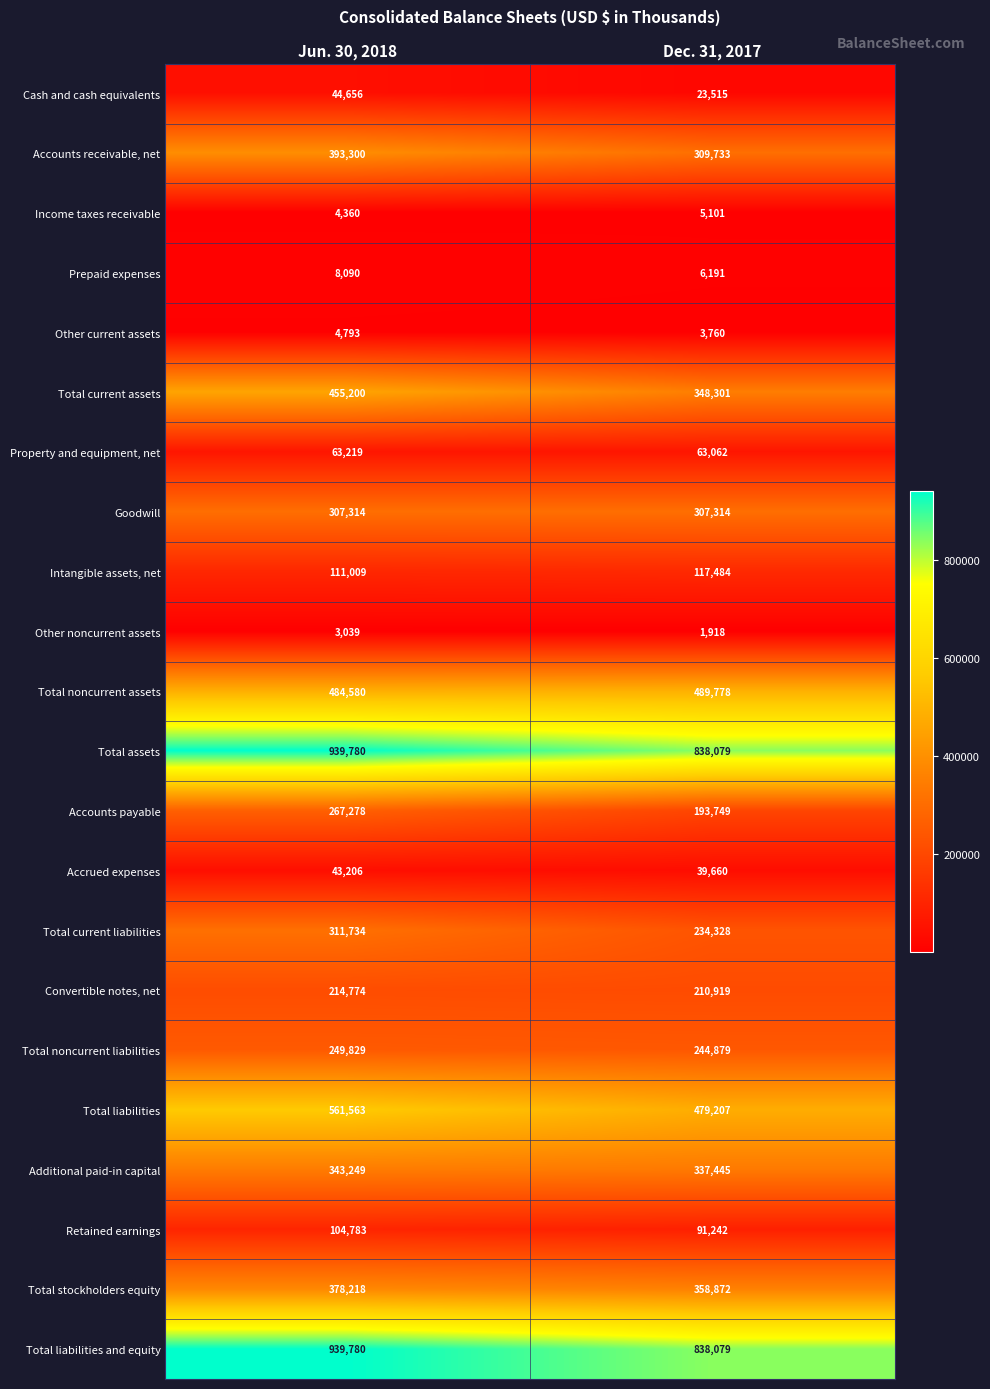

What is the minimum value for Other current assets?

3760